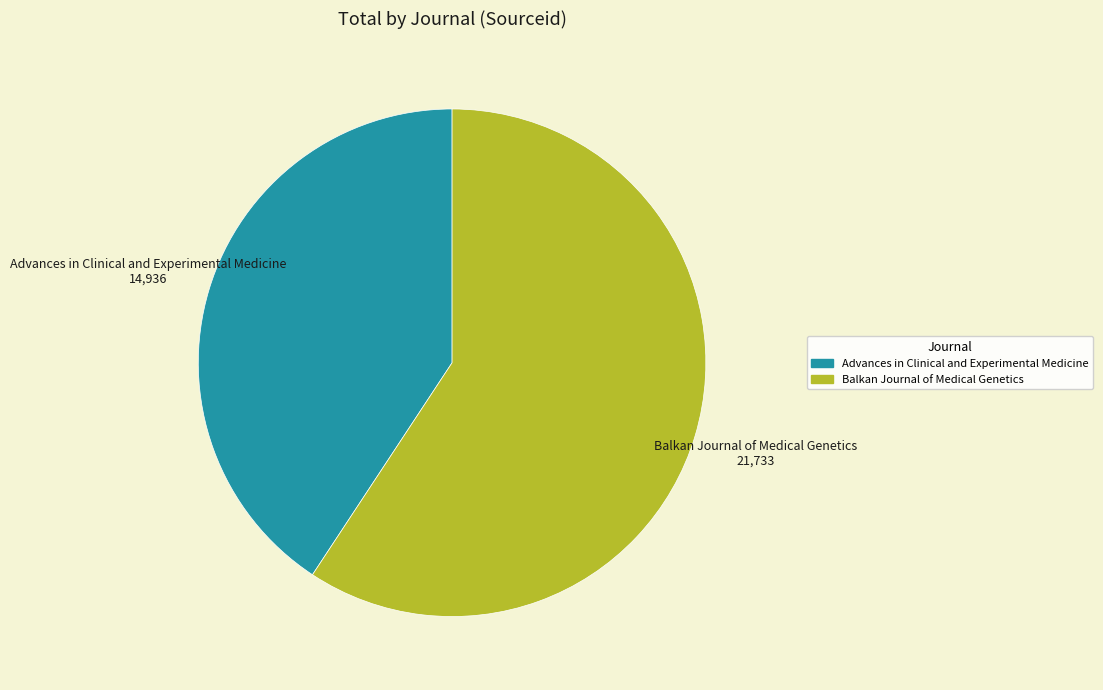

Which category has the smallest portion of the pie?

Advances in Clinical and Experimental Medicine